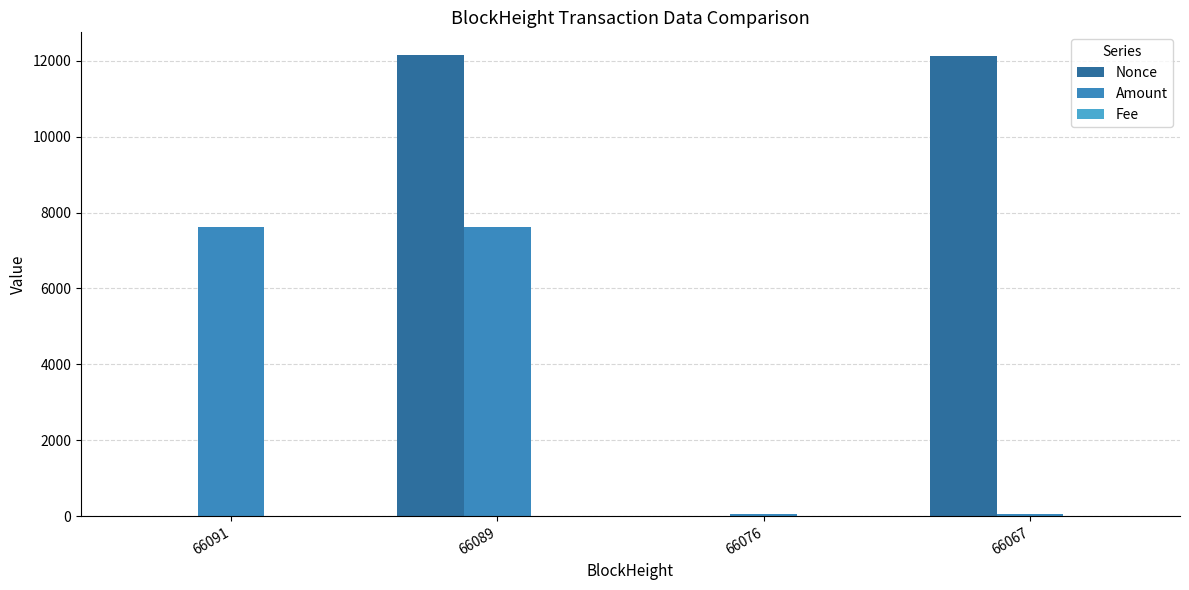

Which has a higher value, 66067 or 66089?

66089